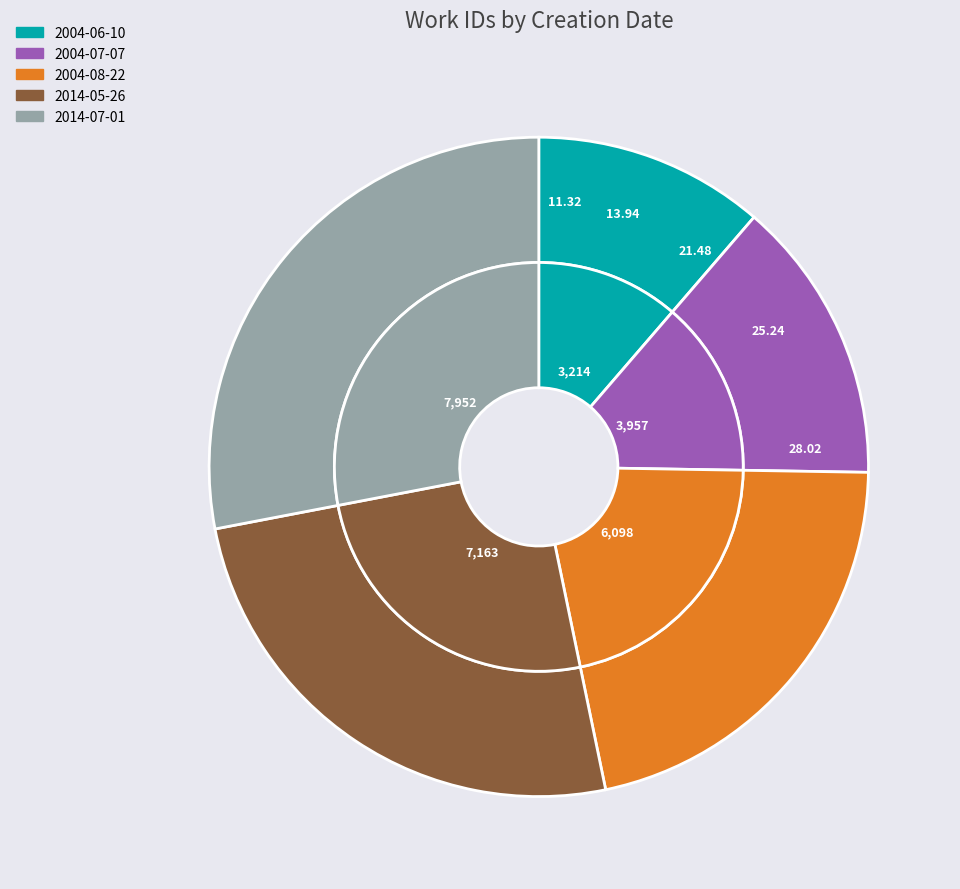

Rank the categories by value from lowest to highest.

2004-06-10, 2004-07-07, 2004-08-22, 2014-05-26, 2014-07-01